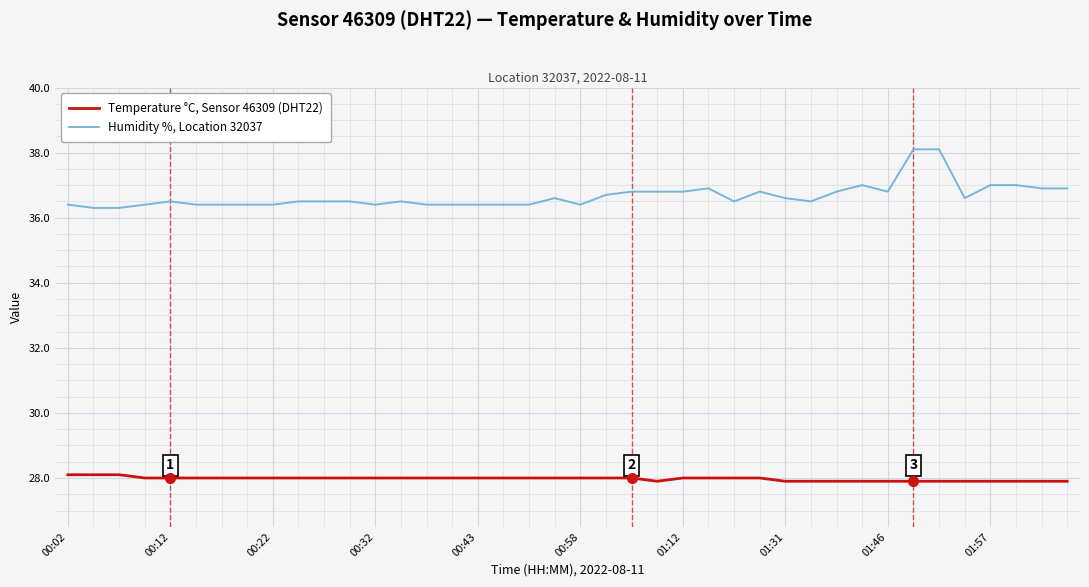

True or false: Temperature °C, Sensor 46309 (DHT22) and Humidity %, Location 32037 intersect in this chart.

False